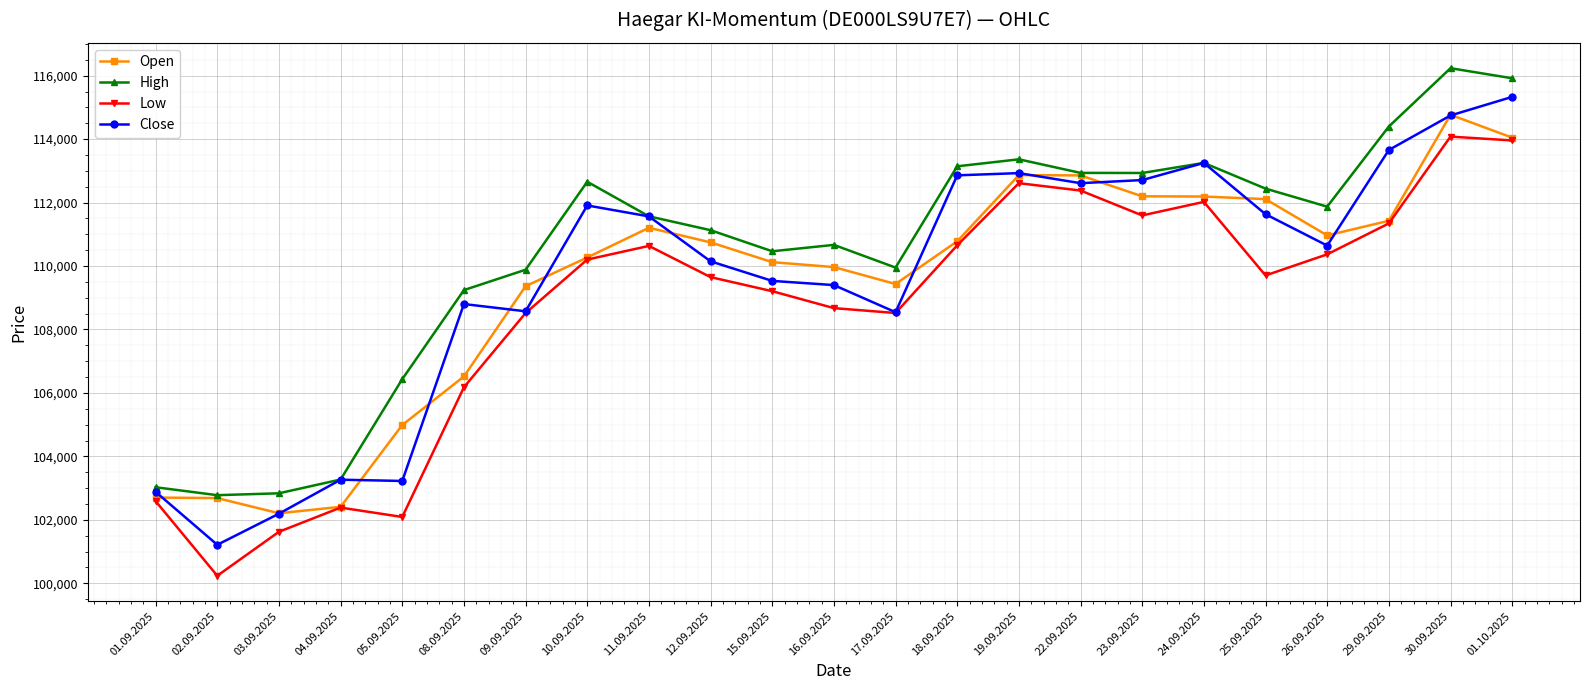

At how many categories does at least one series exceed 100535?

23